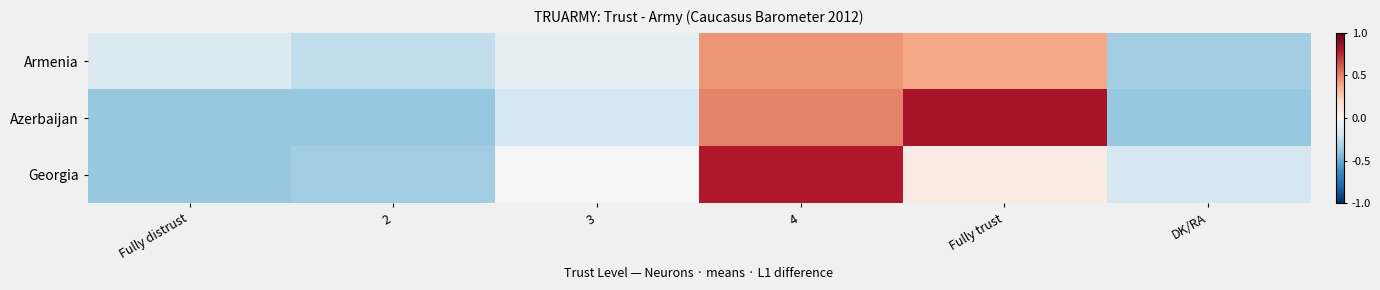

Which series changed the most between 3 and Fully trust?

Azerbaijan